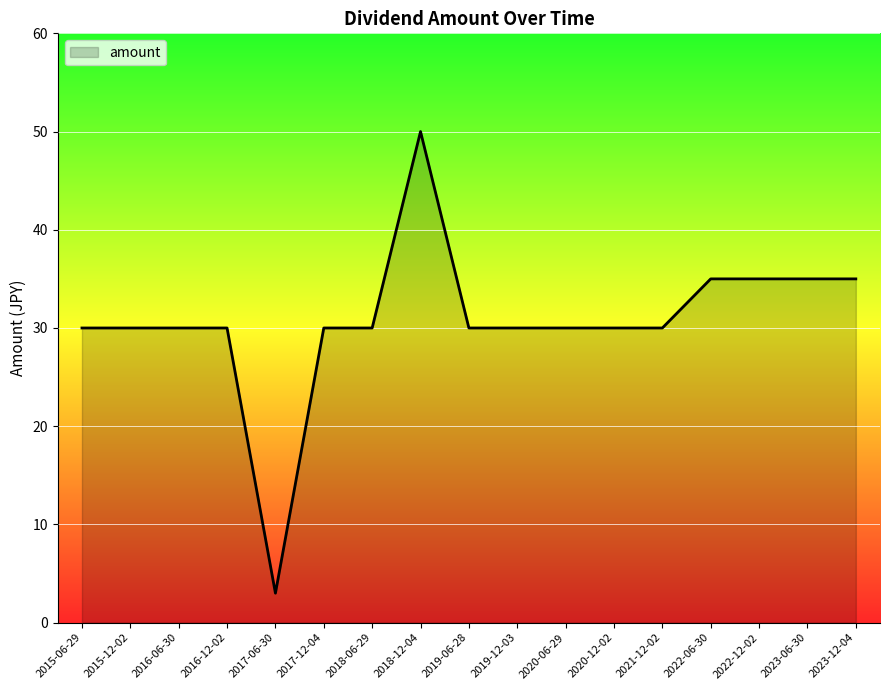

What position from the left is 2017-06-30?

5